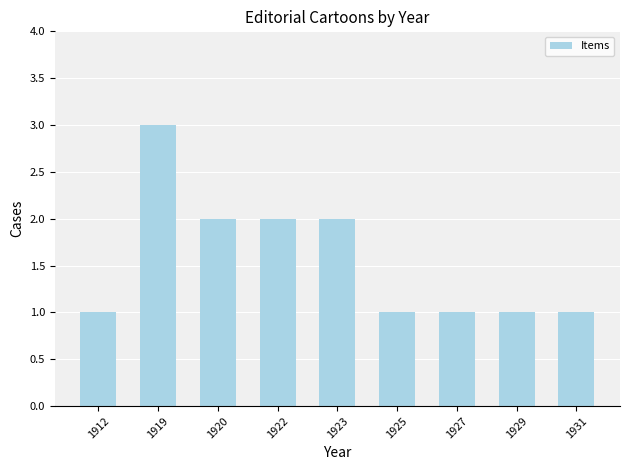

Reading left to right, transcribe all the data shown in this chart.

1912=1	1919=3	1920=2	1922=2	1923=2	1925=1	1927=1	1929=1	1931=1